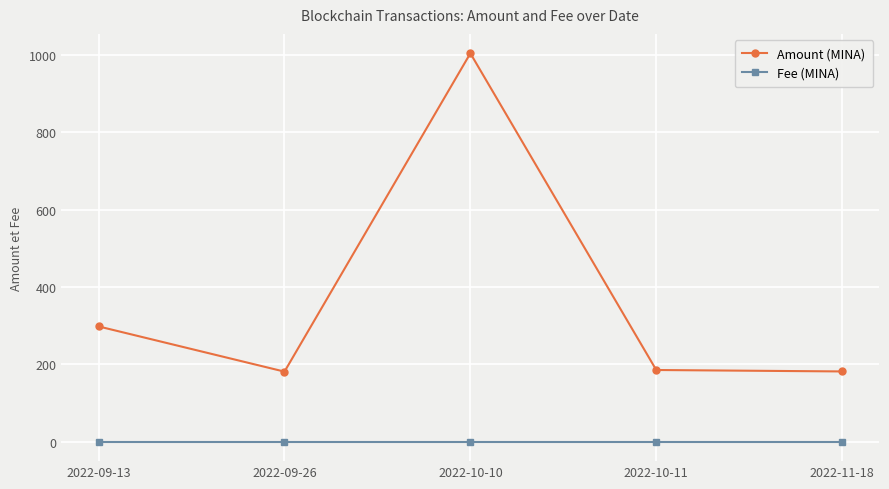

True or false: Fee (MINA) has more than 2 interior local peaks.

False